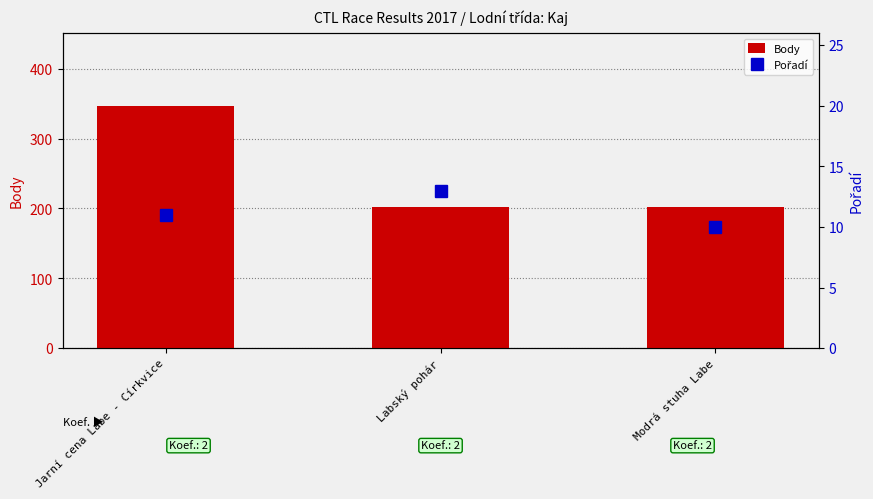

What is the label of the 1st bar from the right?

Modrá stuha Labe